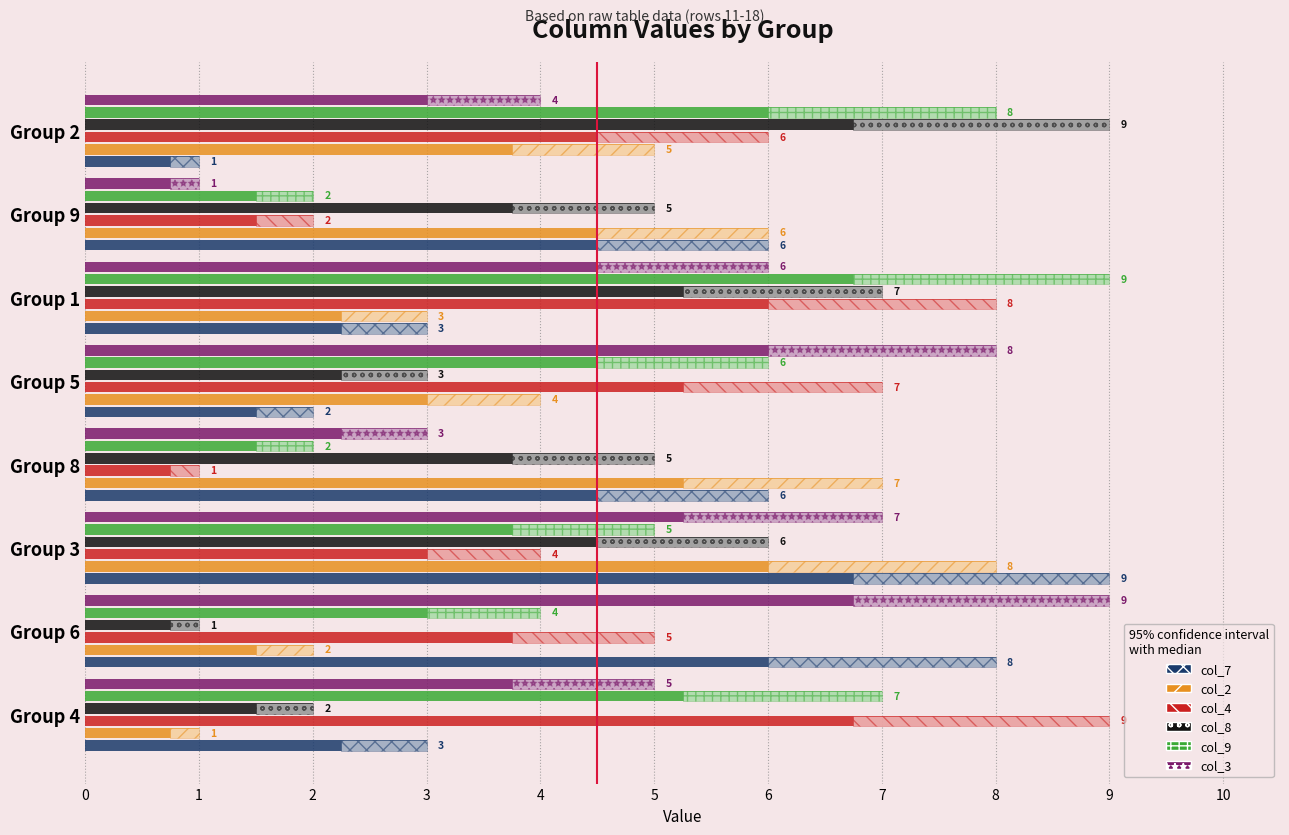

Rank the series by their maximum value, from highest to lowest.

col_7, col_4, col_8, col_9, col_3, col_2